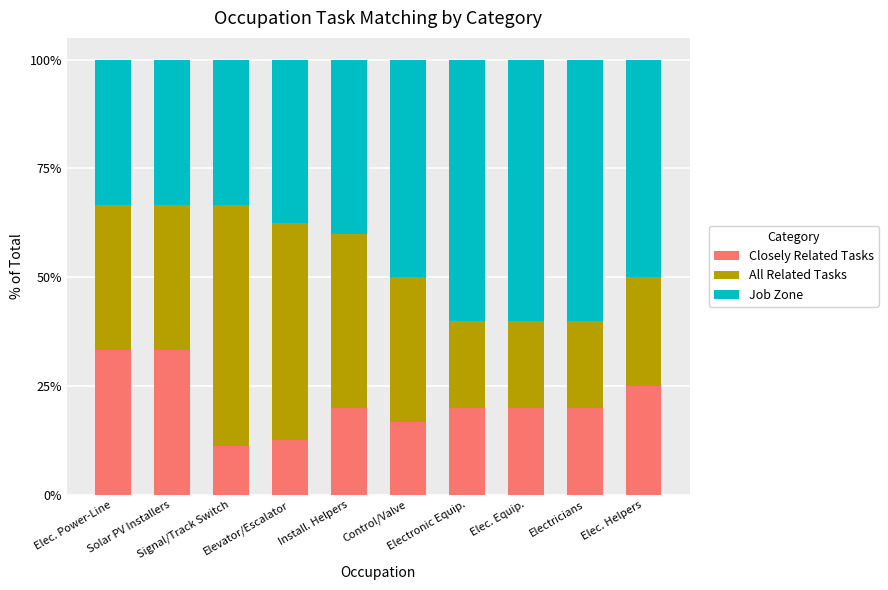

How many bars are there in total?

10